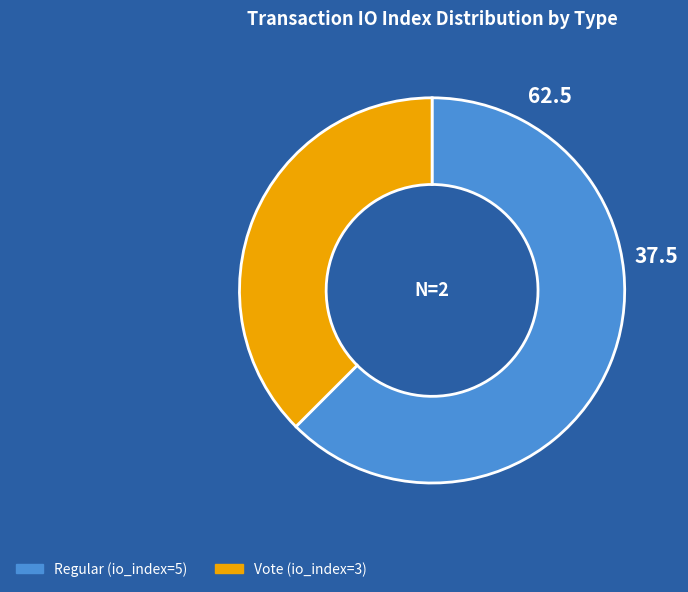

How much of the chart is everything except Regular (io_index=5)?

37.5%